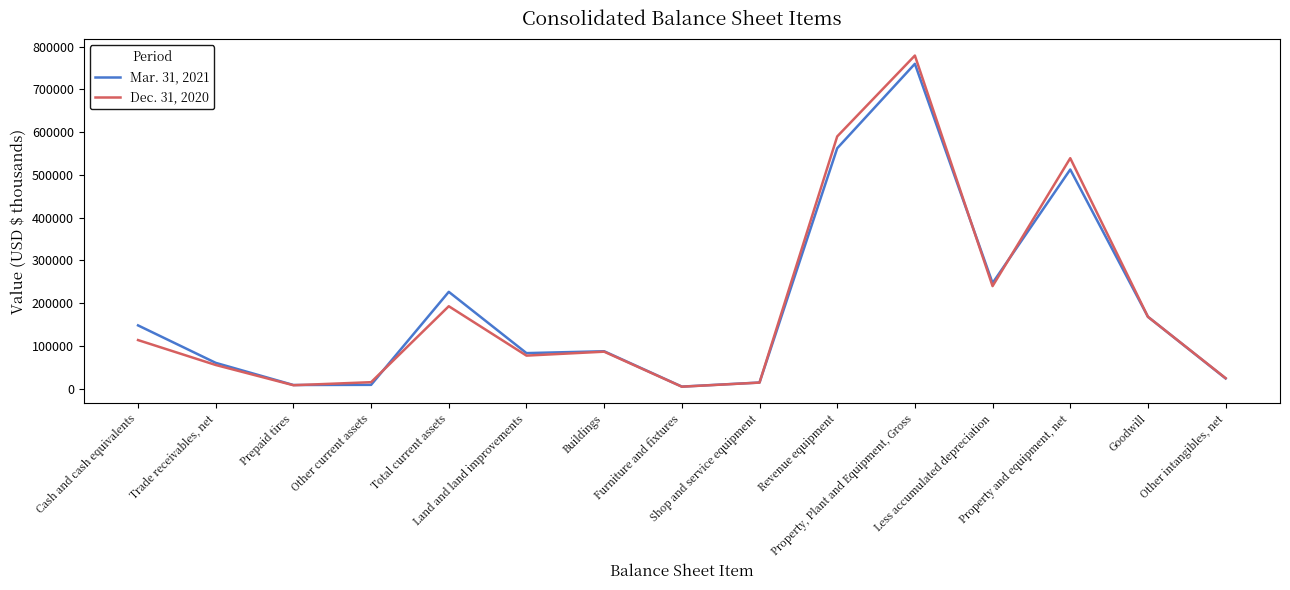

Which series has the largest range (max minus min)?

Dec. 31, 2020